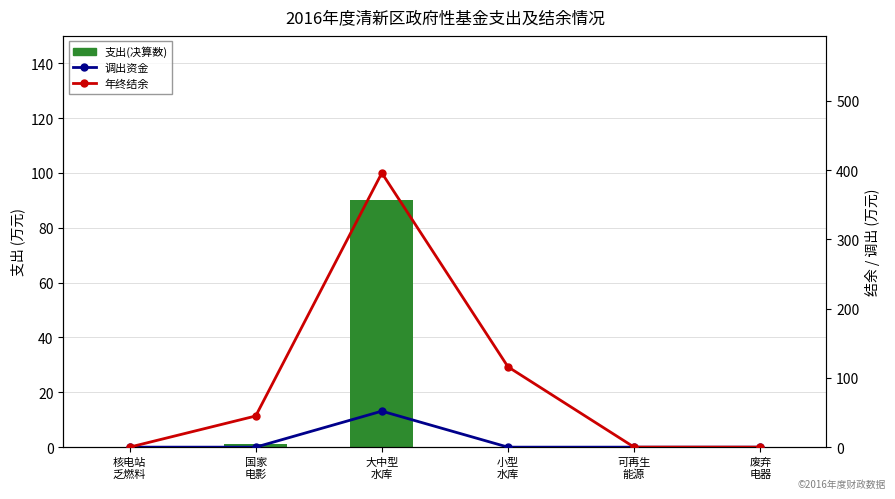

How many 年终结余 values are between 0 and 116?

5